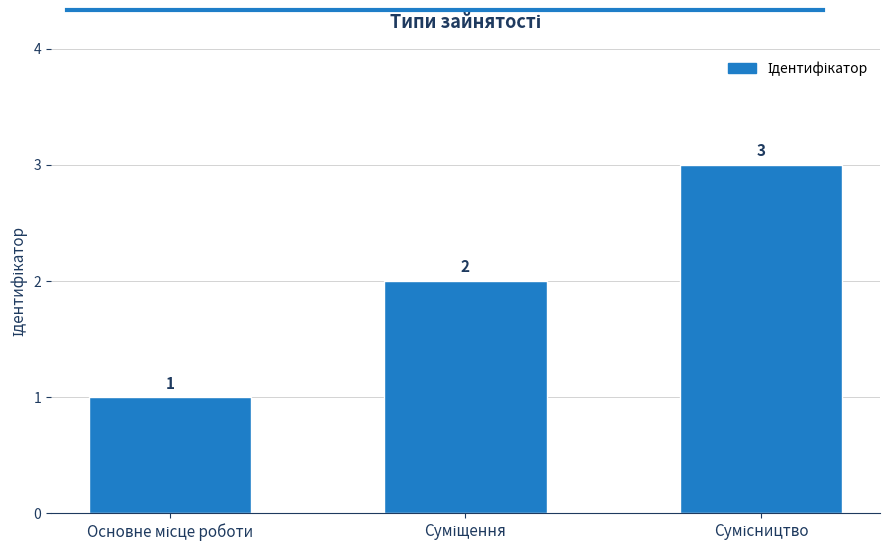

What is the smallest value displayed?

1